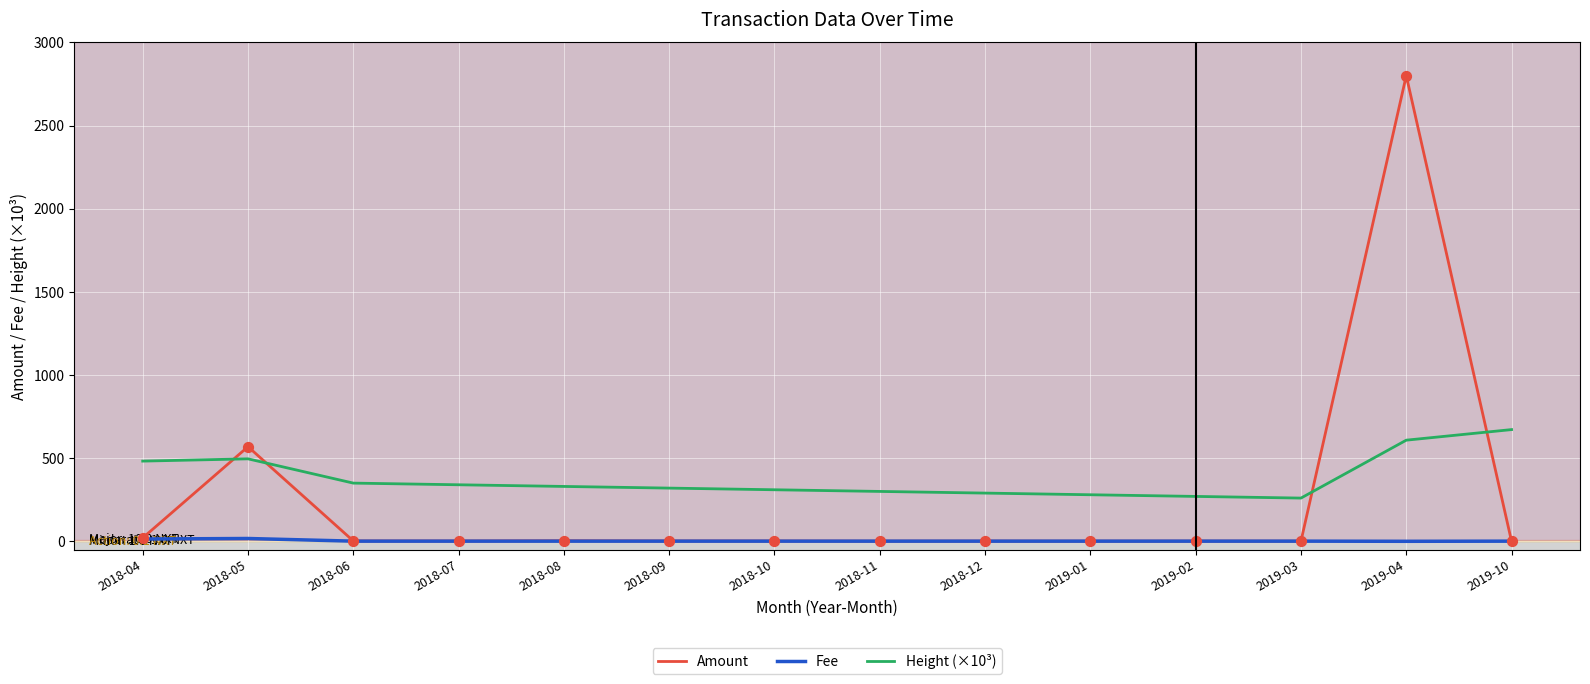

Which series has the largest range (max minus min)?

Amount